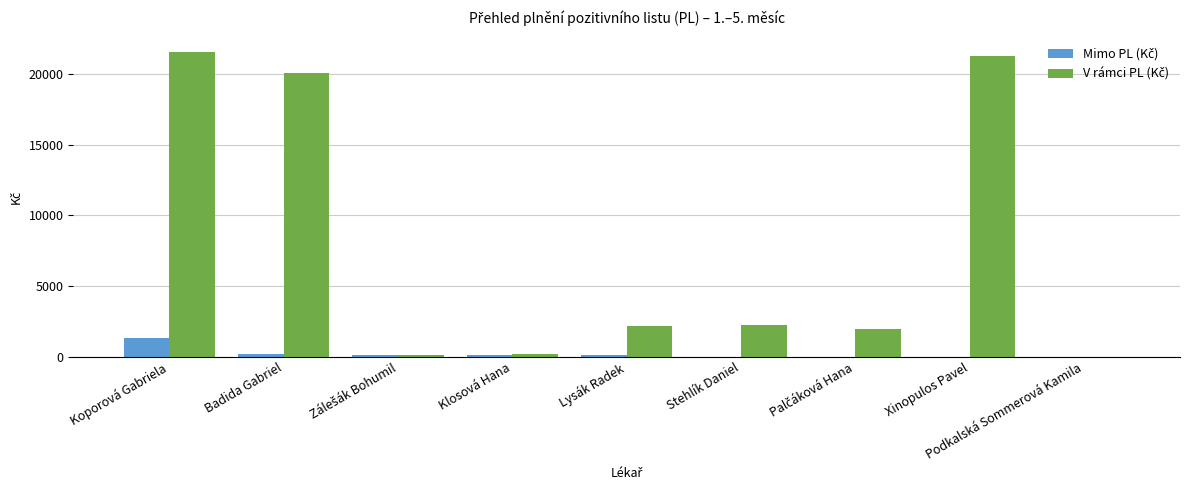

At which category is the sum across all series the highest?

Koporová Gabriela